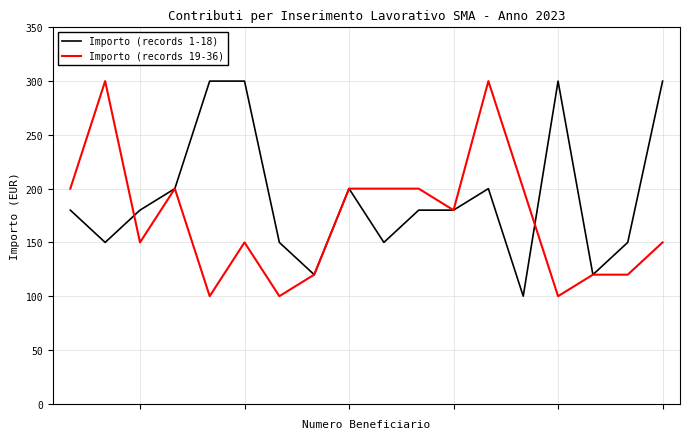

What is the difference between the maximum and minimum values in the Importo (records 19-36) series?

200